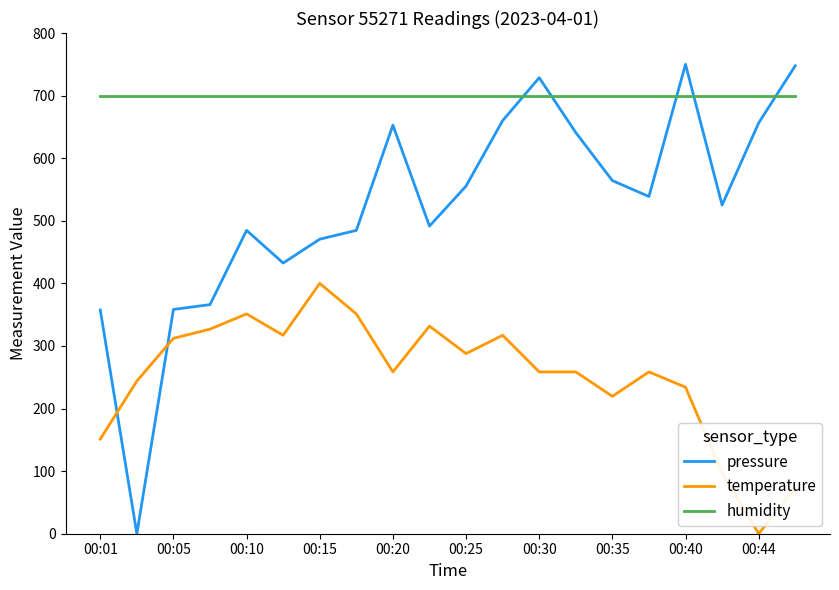

What are all the series names shown in the legend?

pressure, temperature, humidity